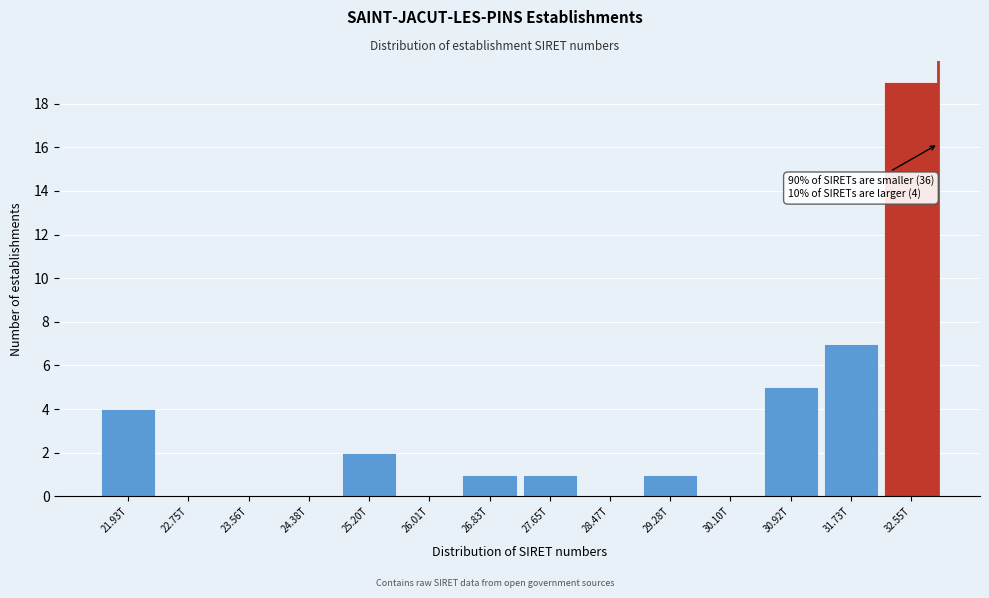

Reading left to right, transcribe all the data shown in this chart.

21.93T=4	22.75T=0	23.56T=0	24.38T=0	25.20T=2	26.01T=0	26.83T=1	27.65T=1	28.47T=0	29.28T=1	30.10T=0	30.92T=5	31.73T=7	32.55T=19